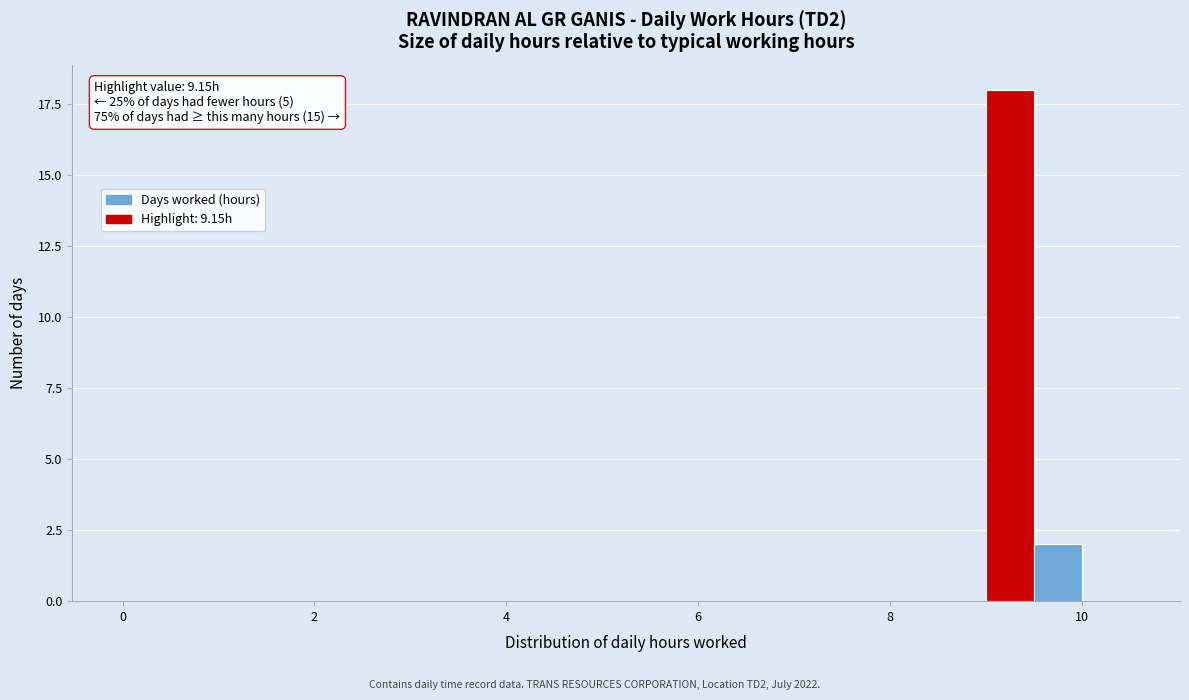

Read against the x-axis, roughly where is the centre of the tallest bar?

9.2